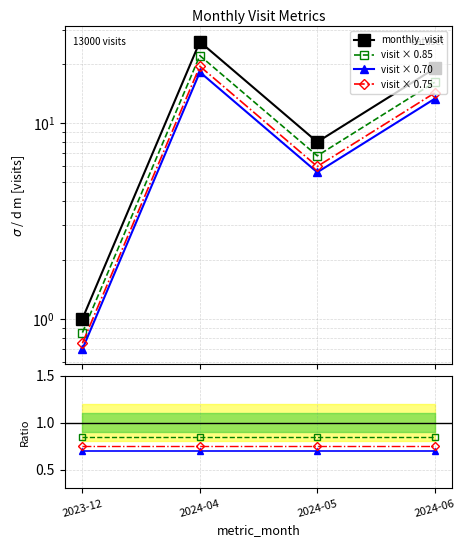

The value at 2023-12 is 0.3. True or false?

False